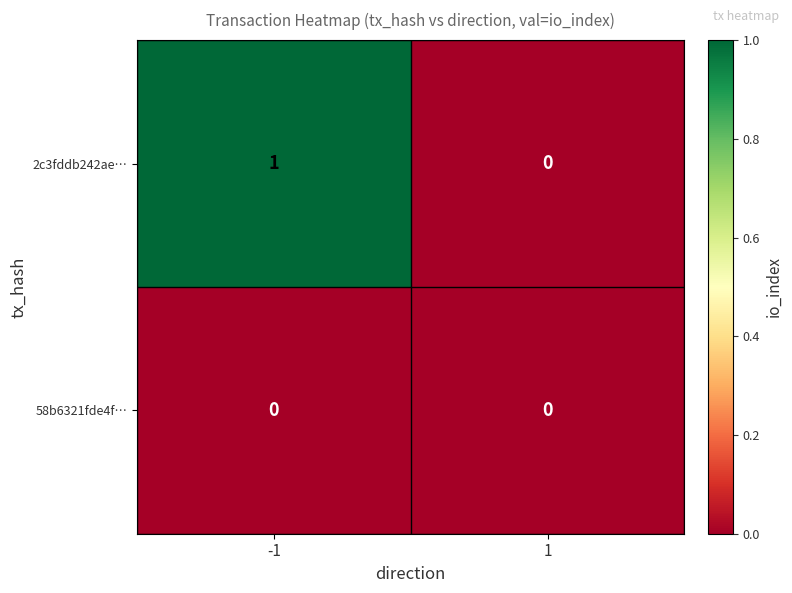

The 58b6321fde4f… series shows 0 at -1. True or false?

True